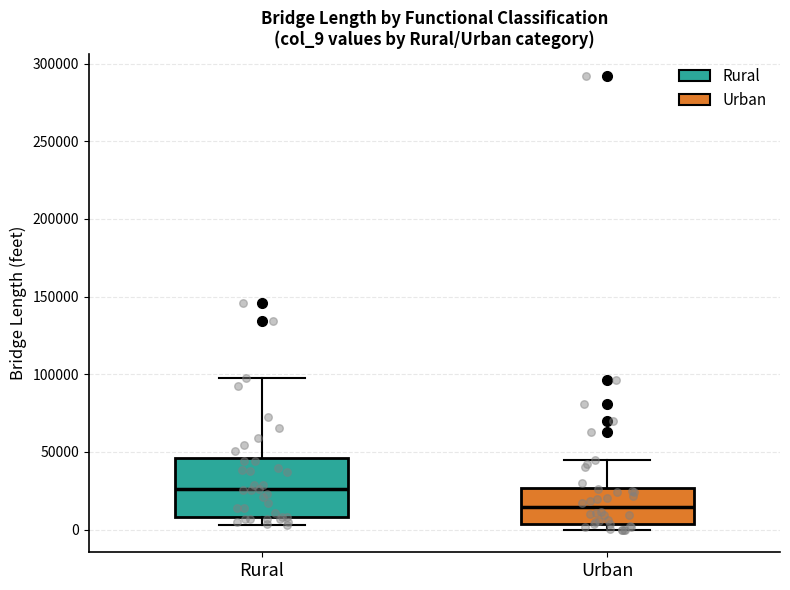

Which box is the tallest, from its lower edge to its upper edge?

Rural